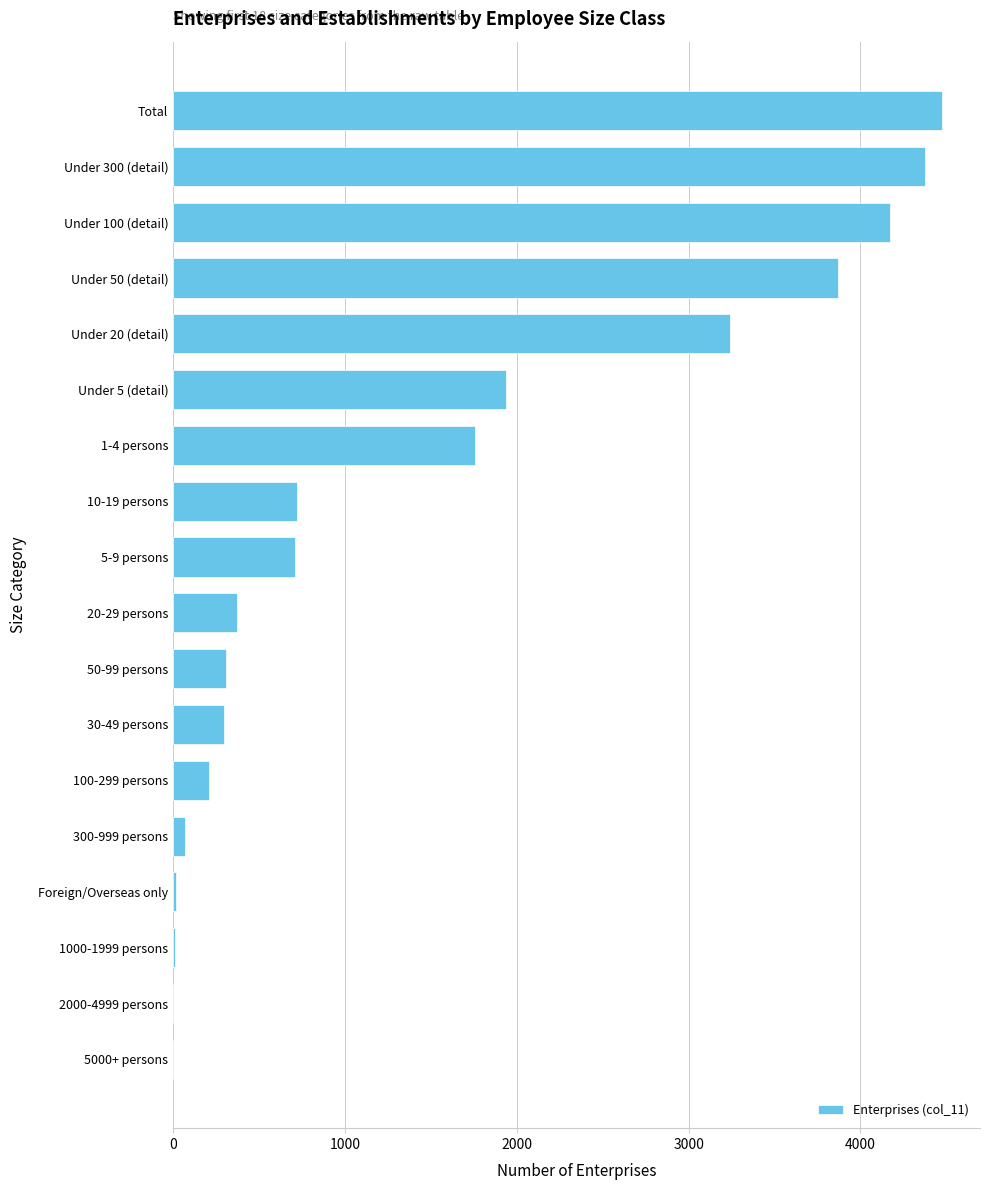

What is the sum of all values?

26544